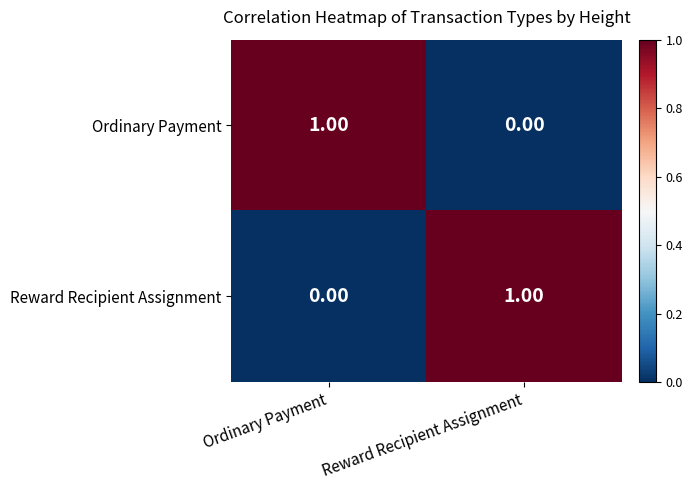

How many distinct data groups are displayed?

2